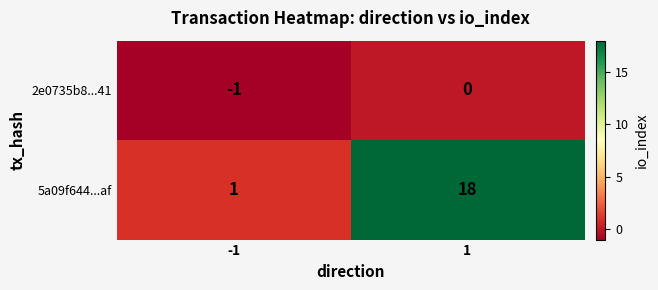

Rank the series by their average value, from lowest to highest.

2e0735b8...41, 5a09f644...af